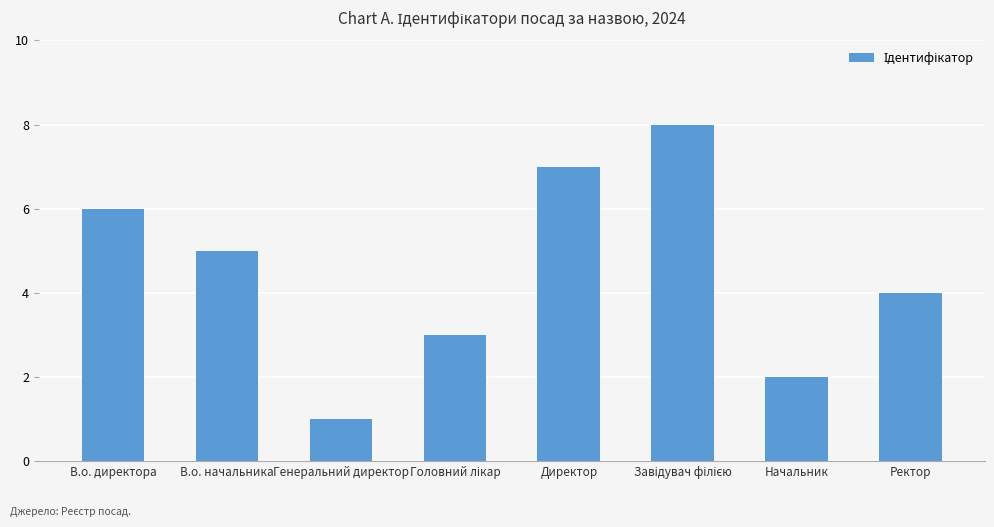

How many bars are there in total?

8